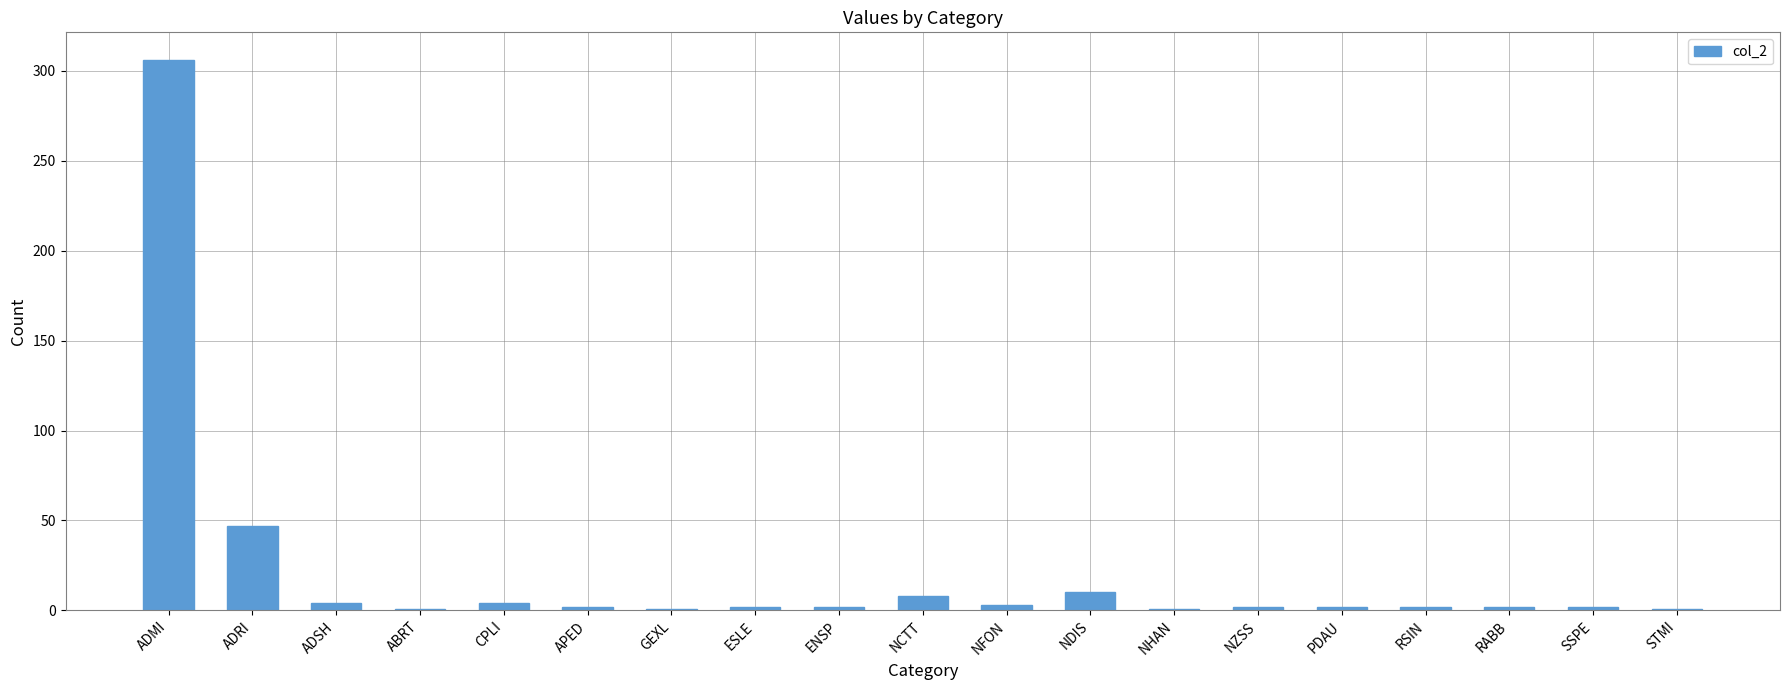

Where is the data nearest to the value 153?

ADRI